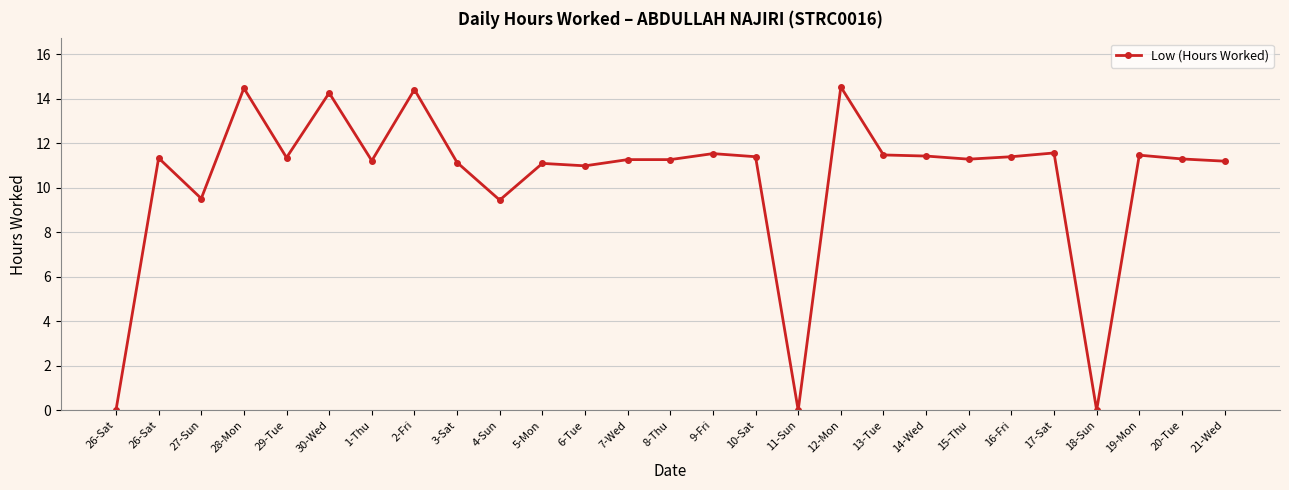

Is this an area chart (filled region under the line)?

No